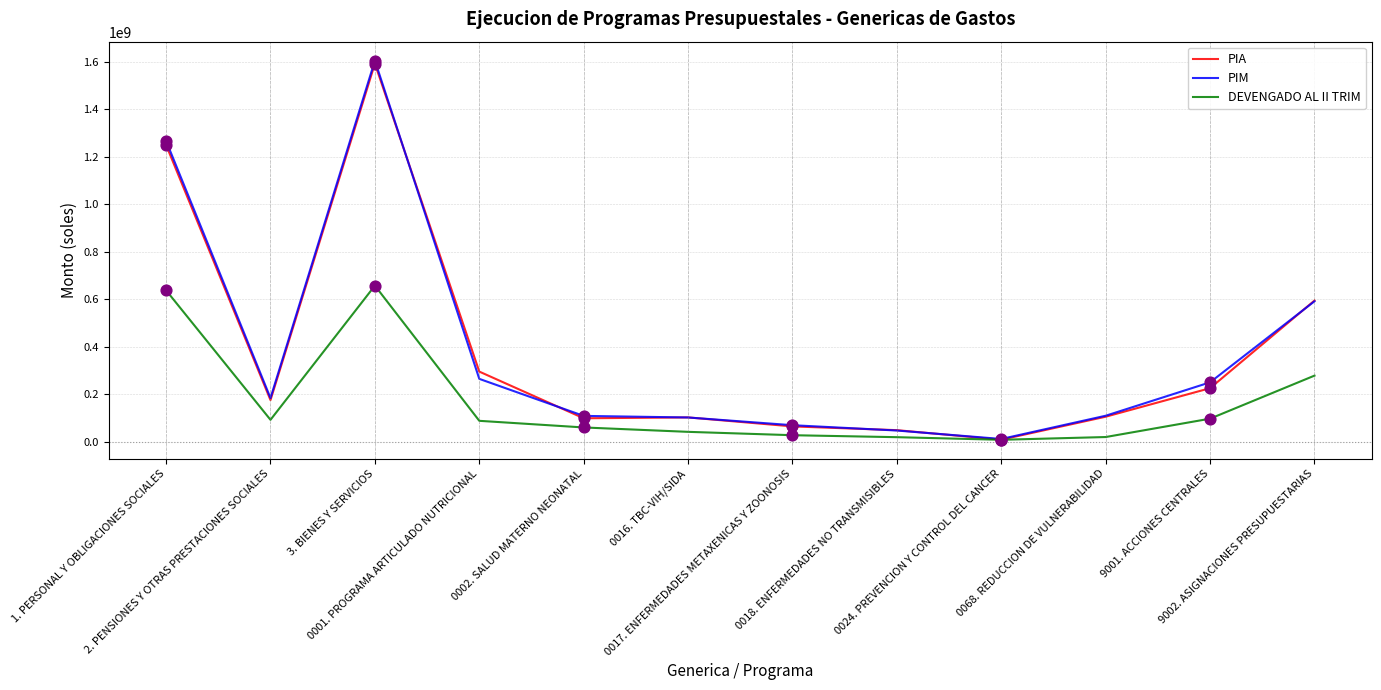

Which series has the largest range (max minus min)?

PIM